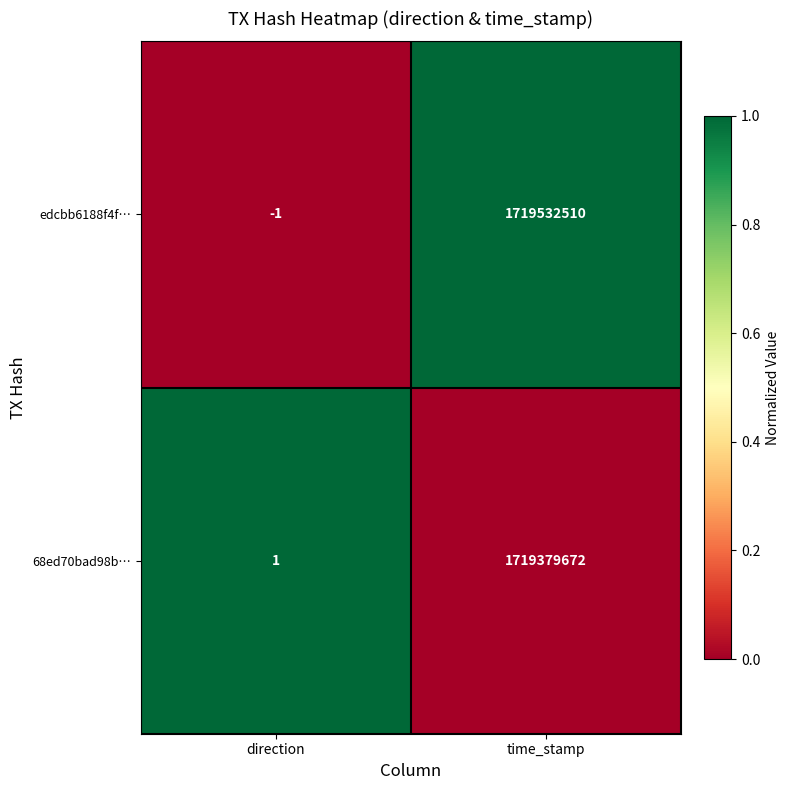

At time_stamp, list the series in order from largest to smallest.

edcbb6188f4f…, 68ed70bad98b…